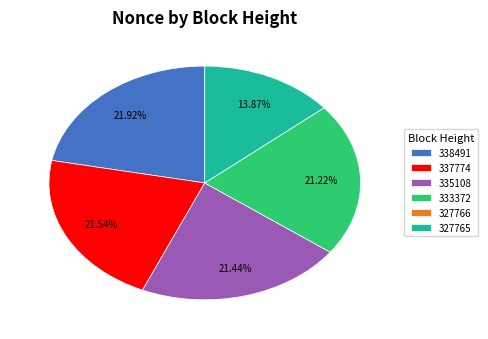

Does any single category account for the majority?

No